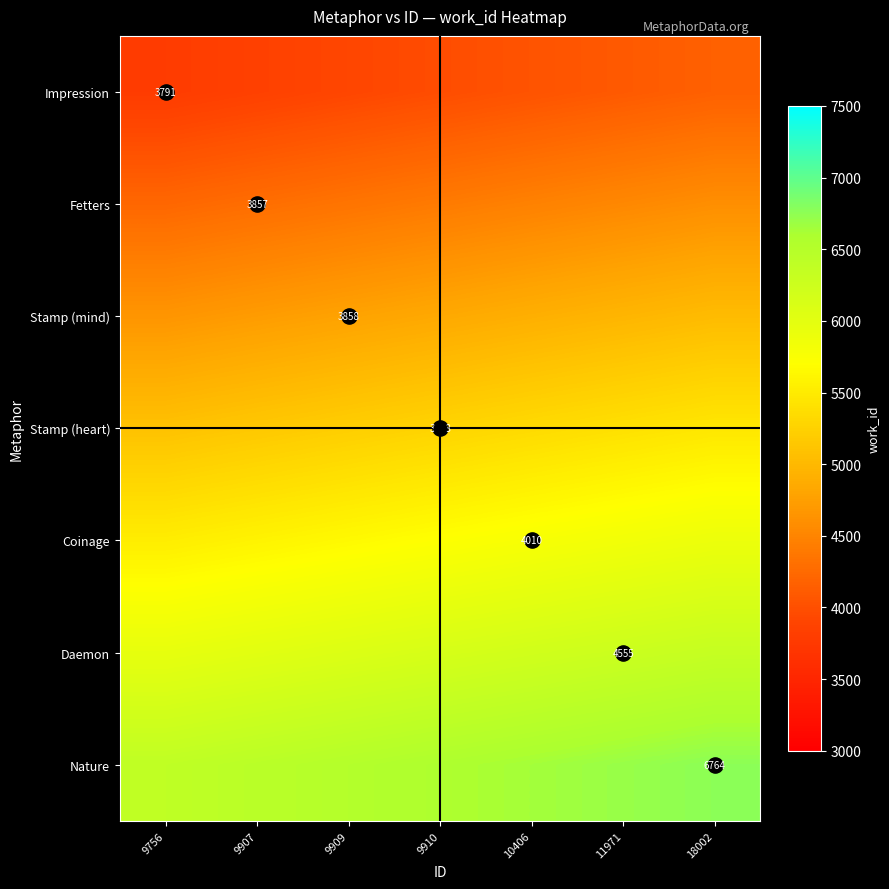

At which label does Daemon reach its peak?

18002